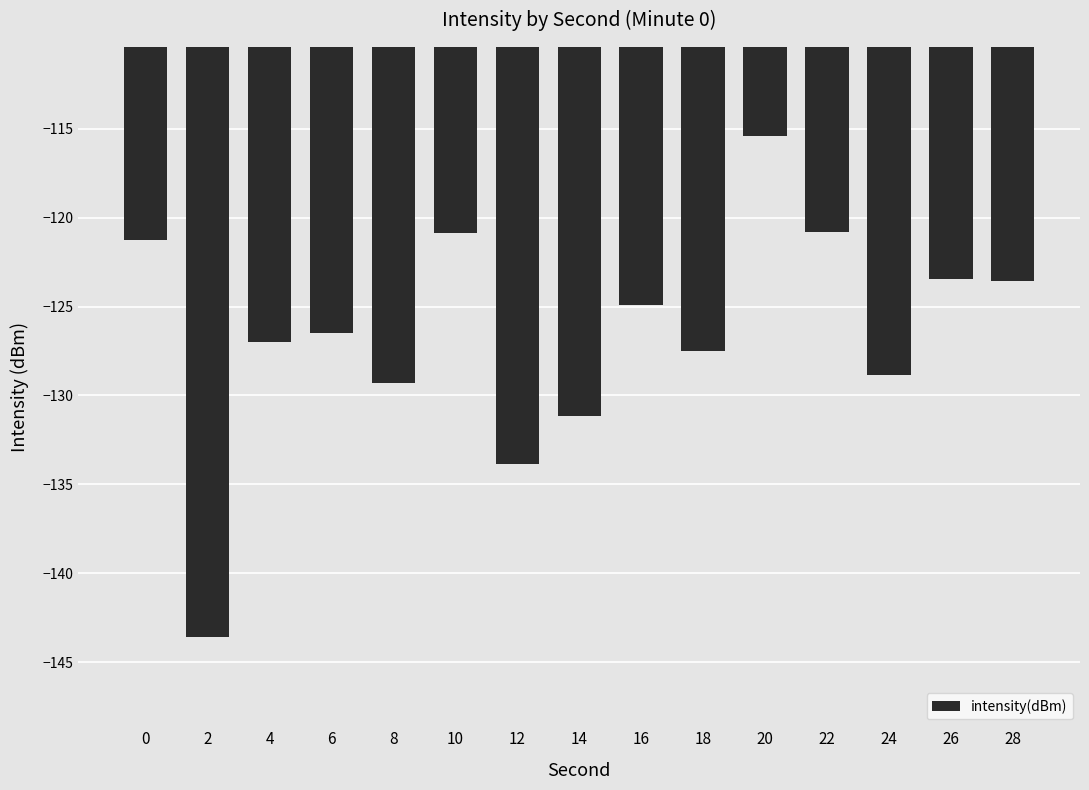

What is the sum of all values?

-1898.0